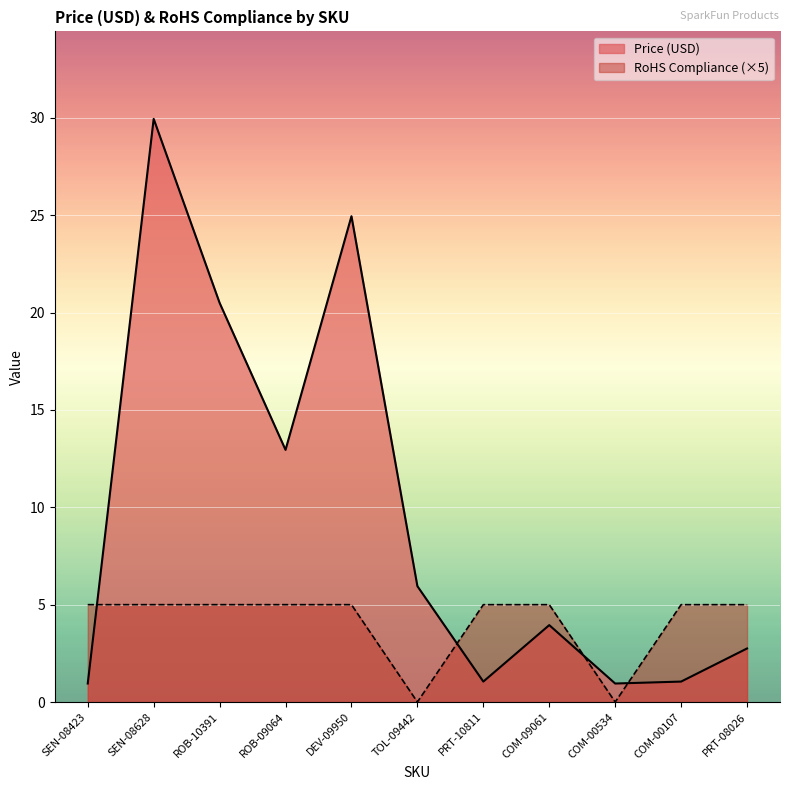

How many lines are shown in the chart?

2